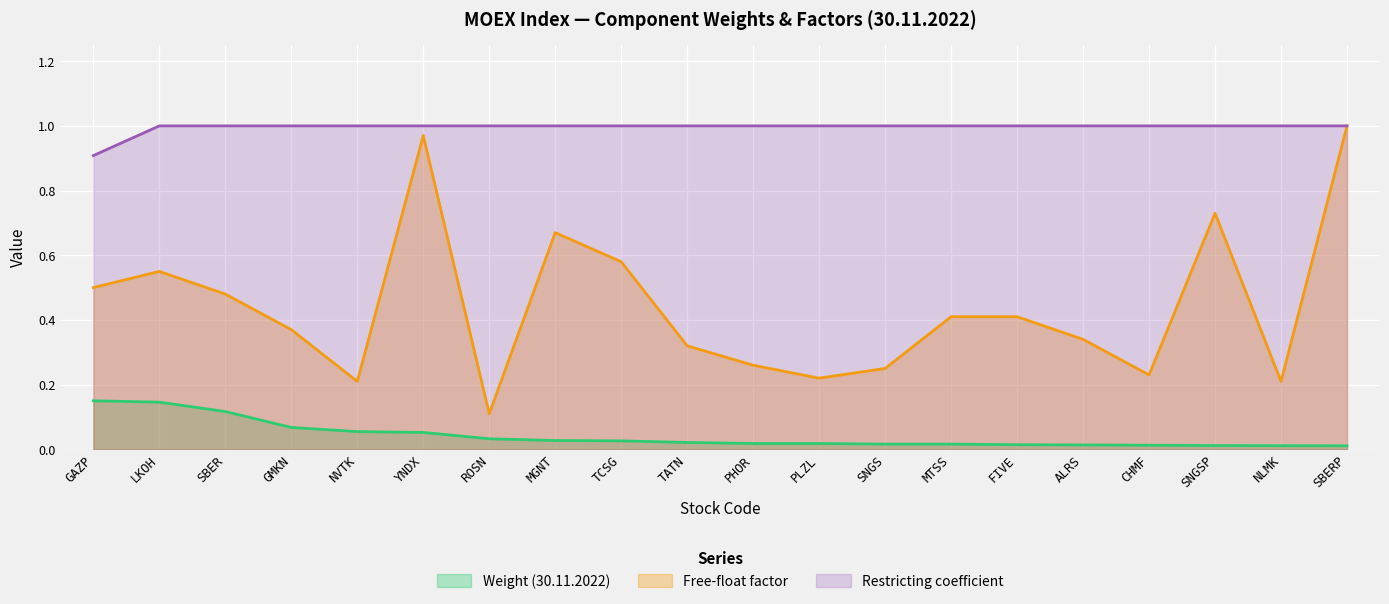

What is the difference between the maximum and minimum values?

0.1